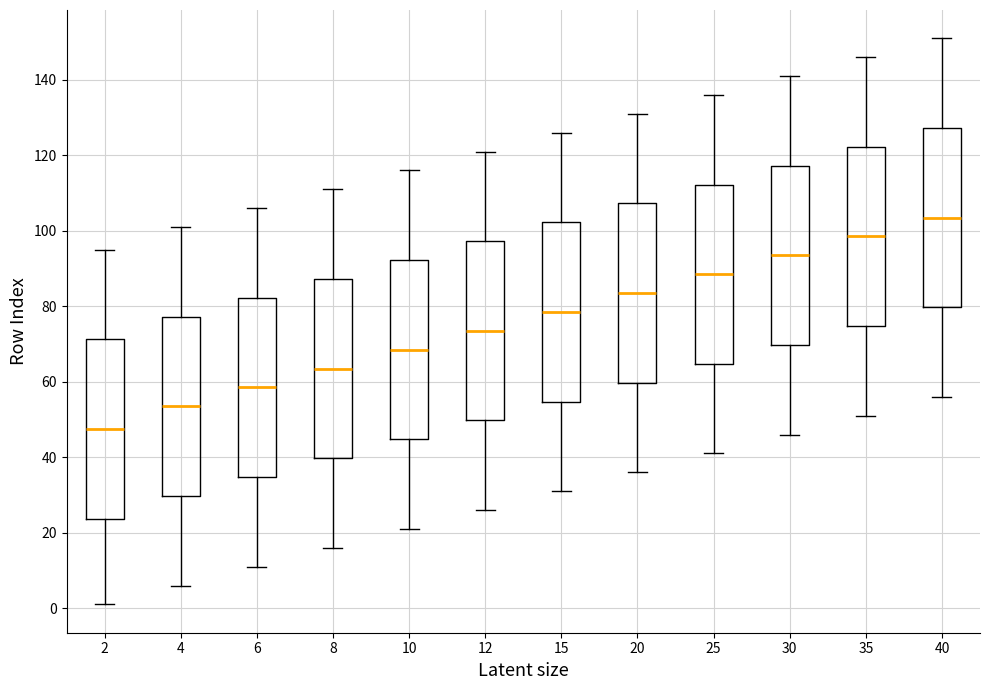

Where does the median line of the box at x = 15 sit on the y-axis? The values are not printed on the chart, so give them approximately, as read against the axis.

78